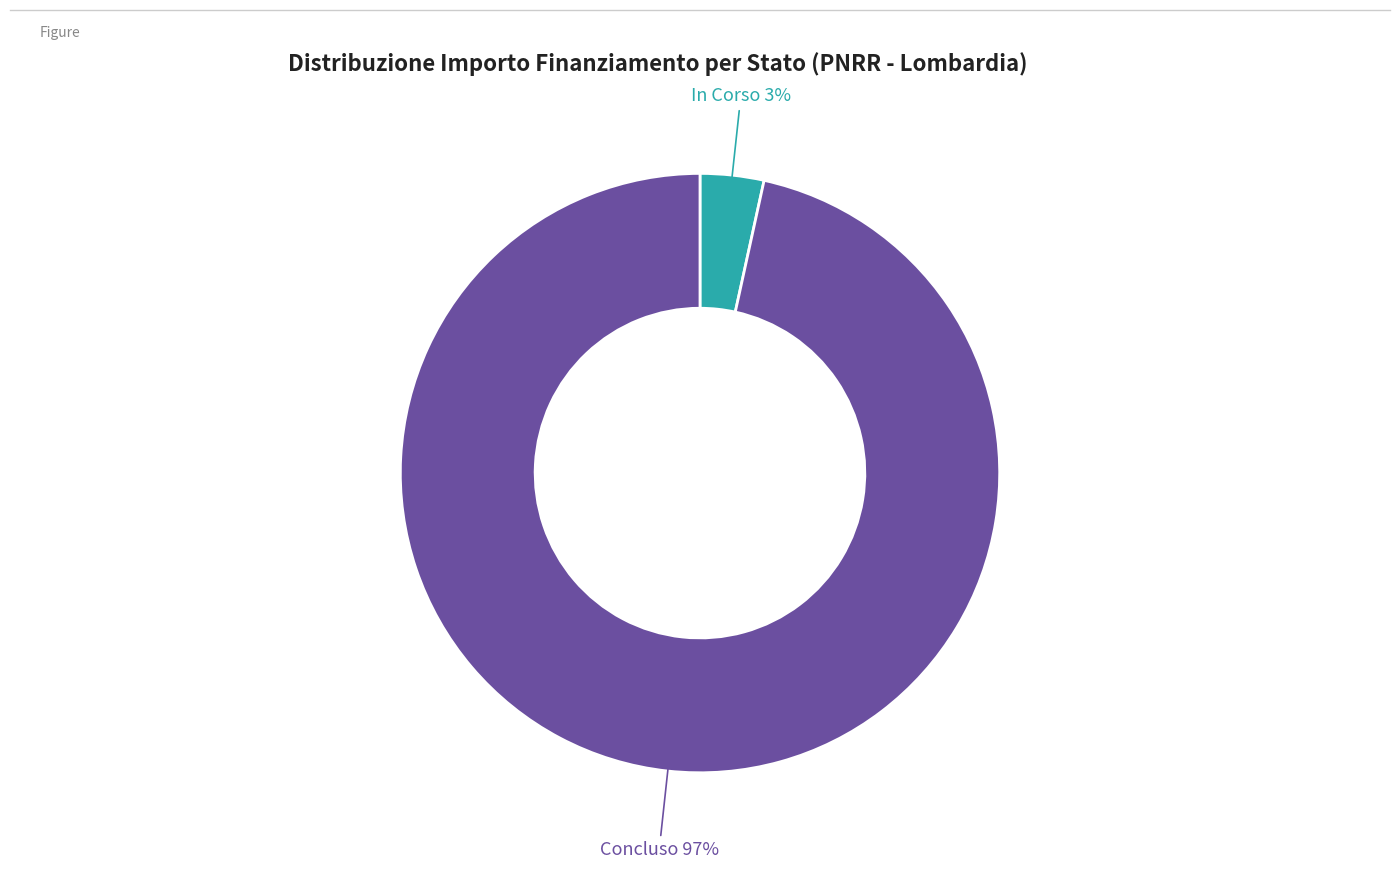

Is there any slice that represents more than half of the pie?

Yes